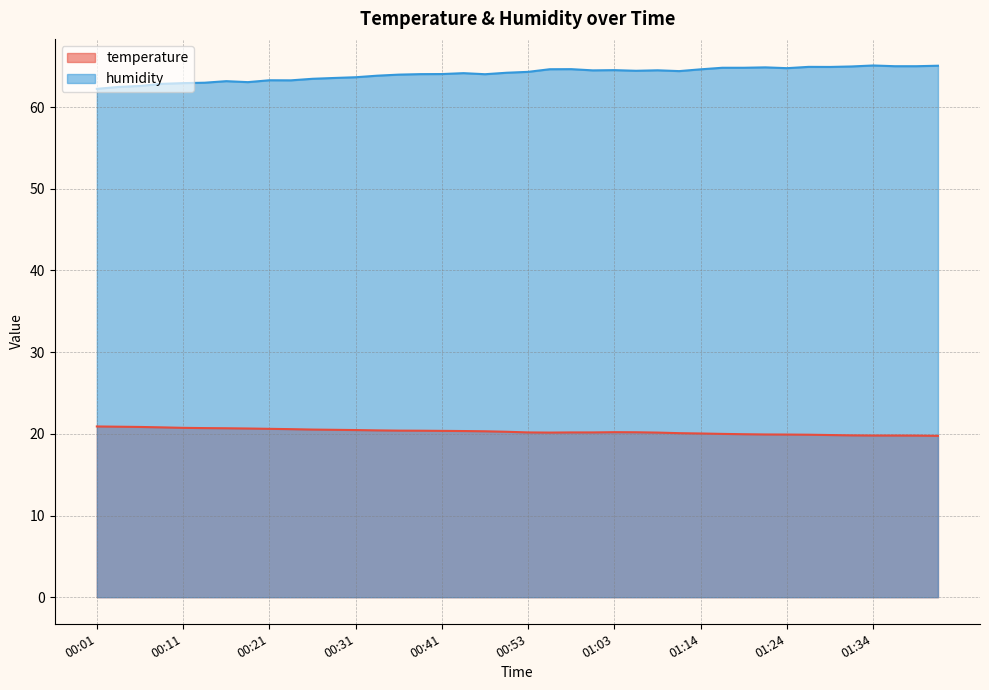

Where is the first local maximum for humidity?

00:16